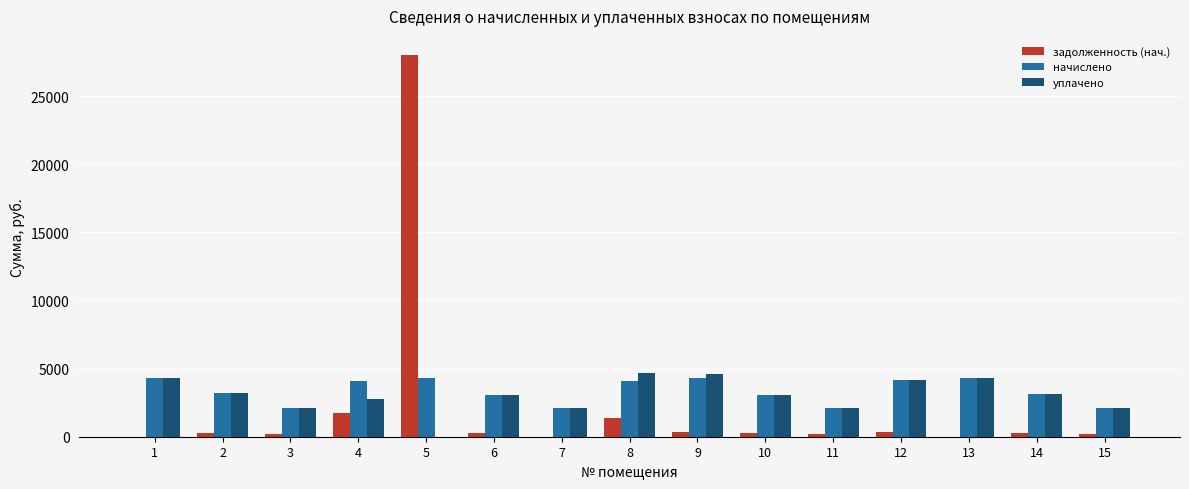

What is the maximum value for задолженность (нач.)?

28012.4